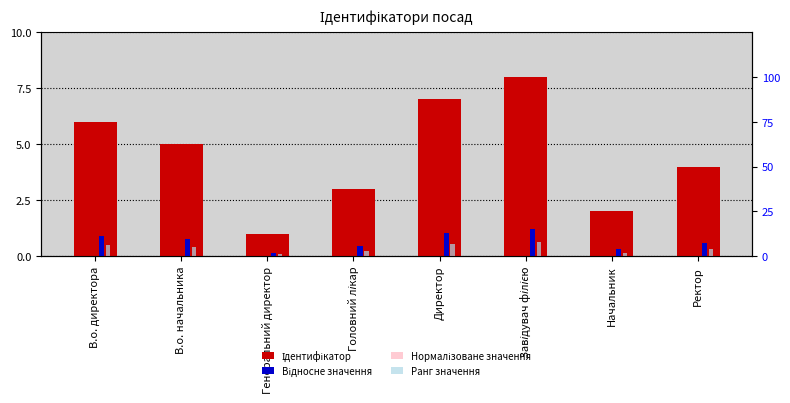

What is the value of the Ідентифікатор bar at the 7th from the left?

2.0